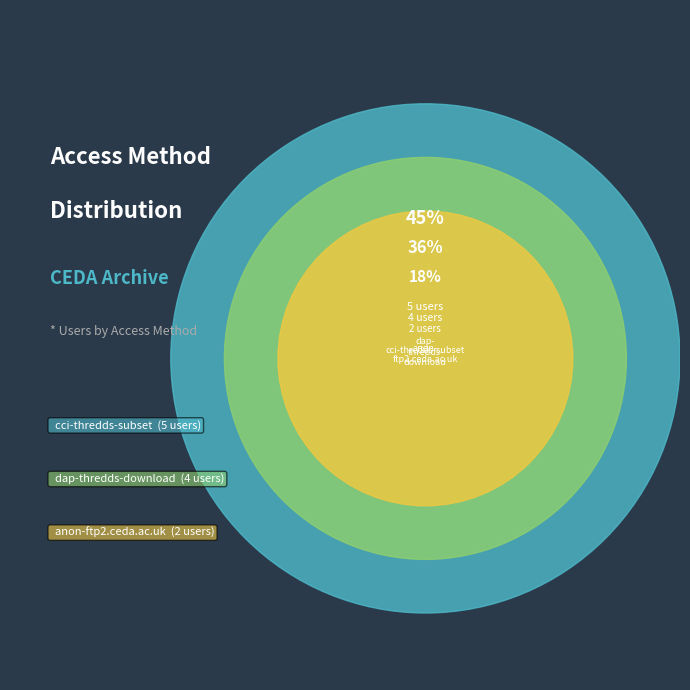

Is there a majority slice in this chart?

No